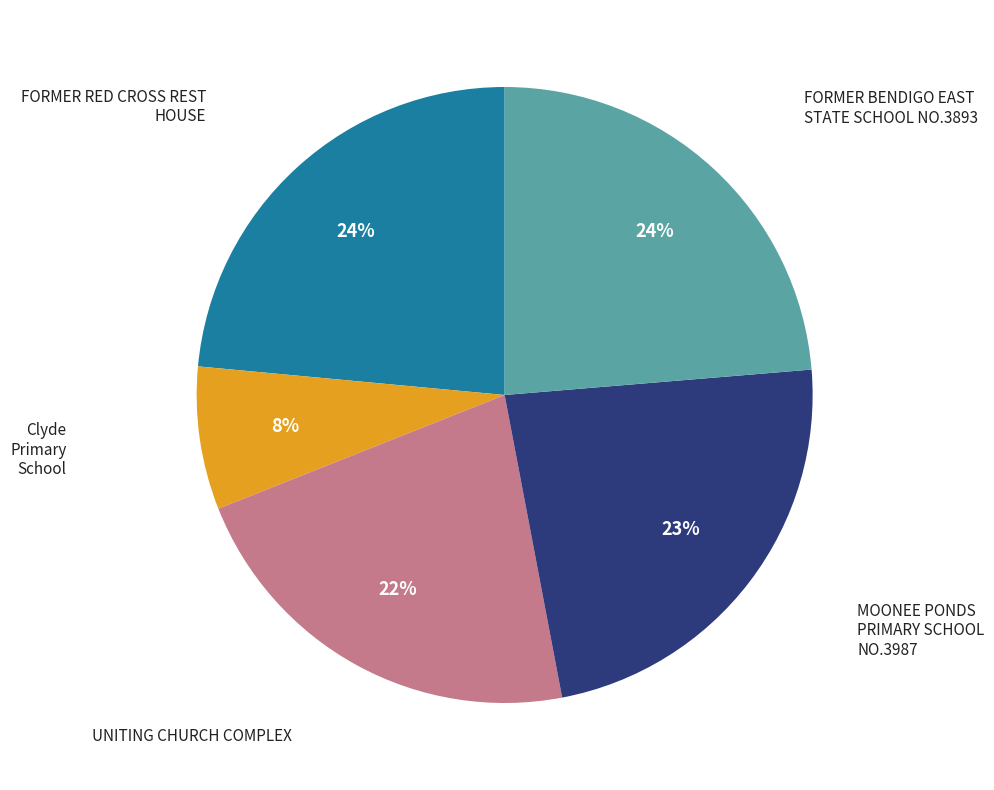

To the nearest percent, what percentage of the pie is FORMER RED CROSS REST HOUSE?

24%